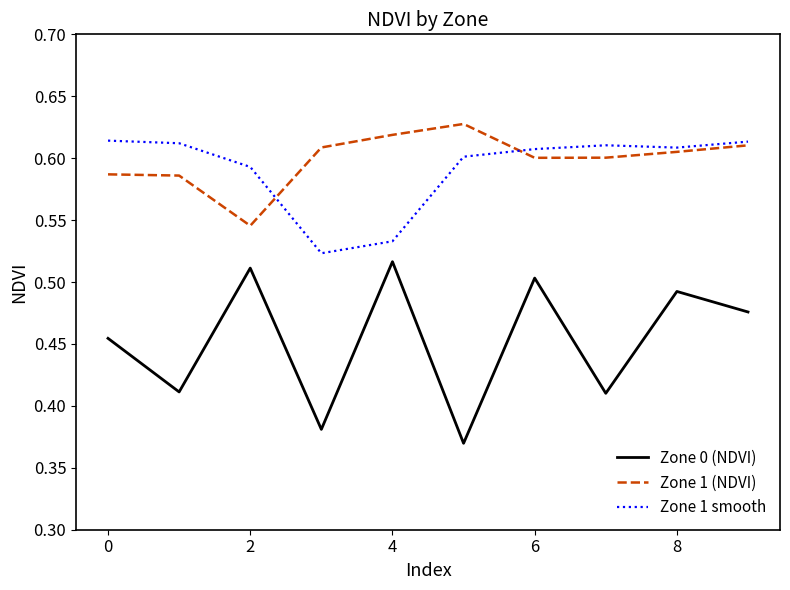

What is the difference between the maximum and minimum values in the Zone 1 smooth series?

0.1